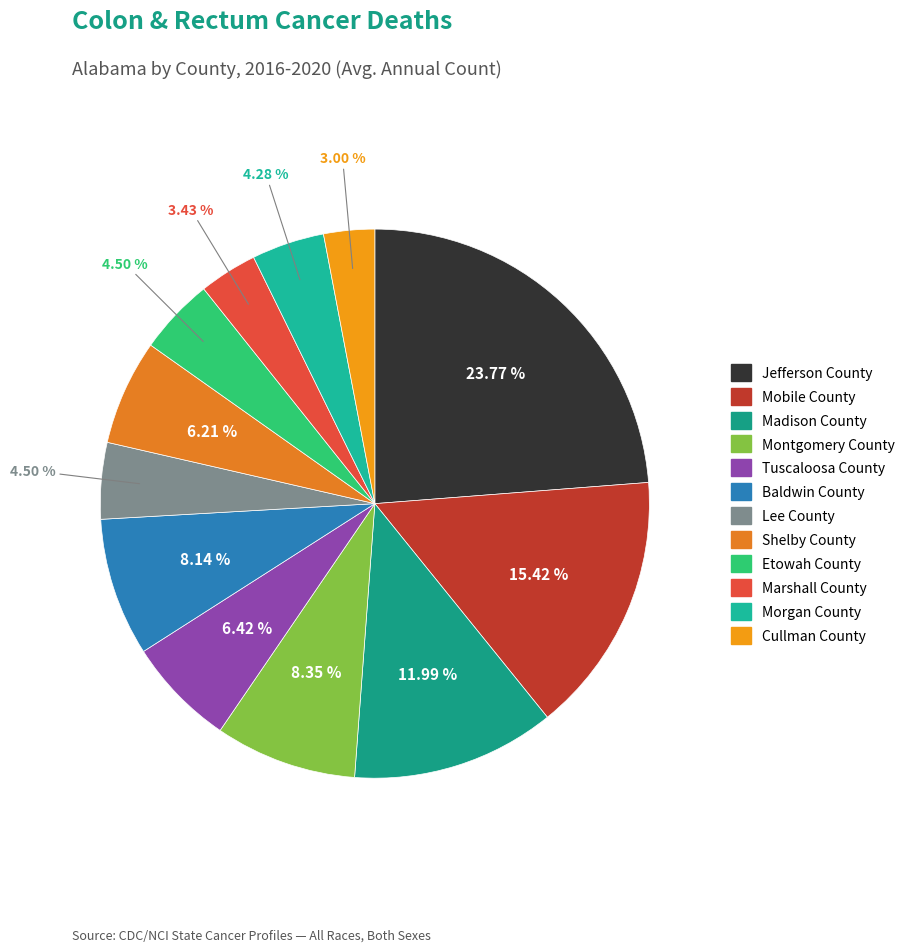

Do Baldwin County and Lee County together represent more than half of the pie?

No